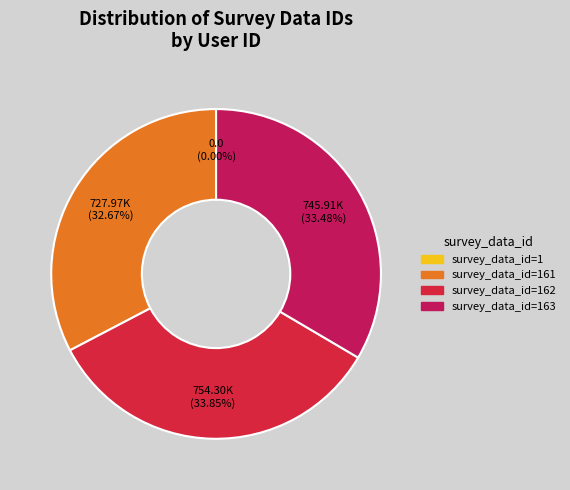

To the nearest percent, what is the difference between the largest and smallest slice percentages?

34%